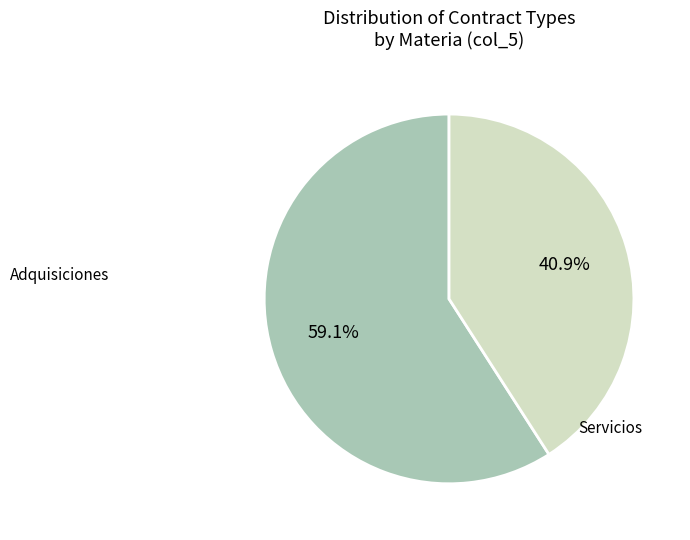

Which has a higher value, Servicios or Adquisiciones?

Adquisiciones